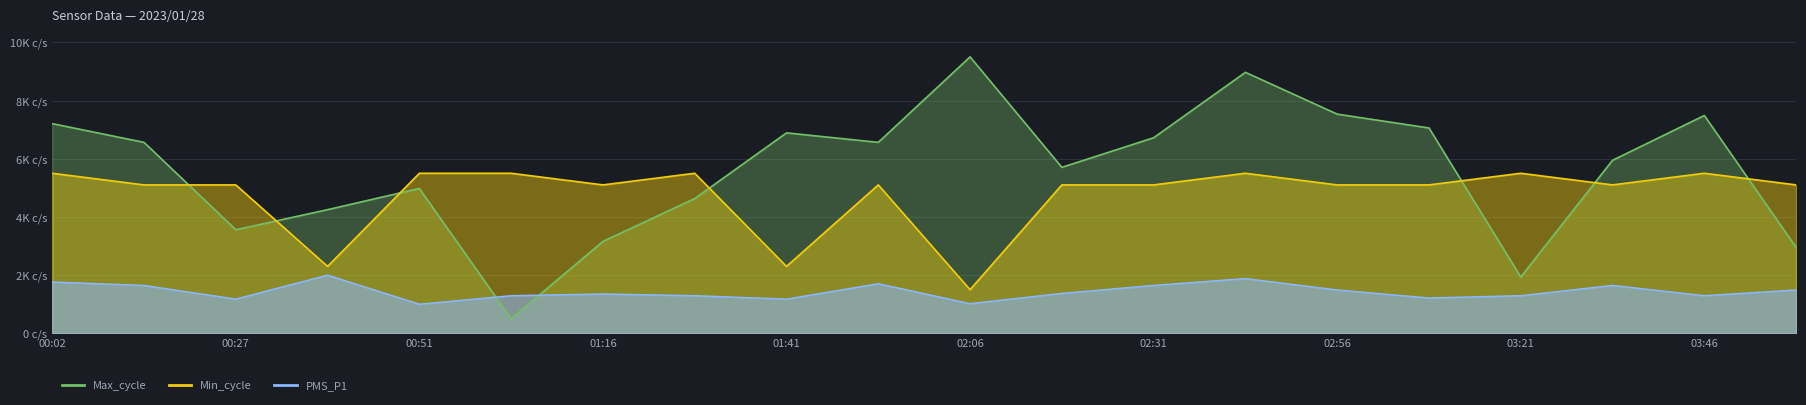

What is the difference between the second highest and minimum values in the Max_cycle series?

8468.4